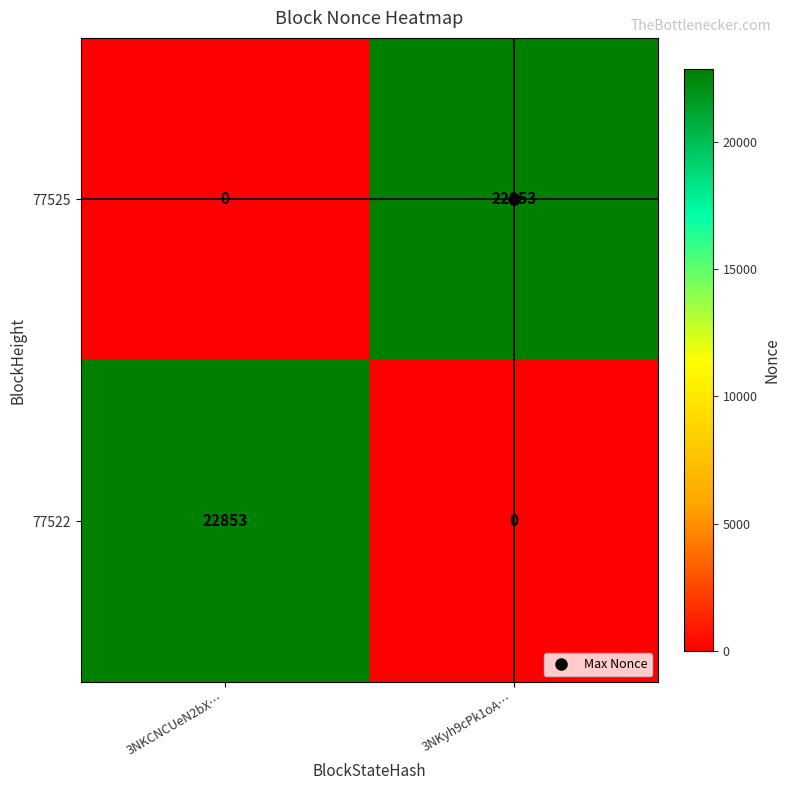

What is the difference between the highest and lowest values at 3NKCNCUeN2bX…?

22853